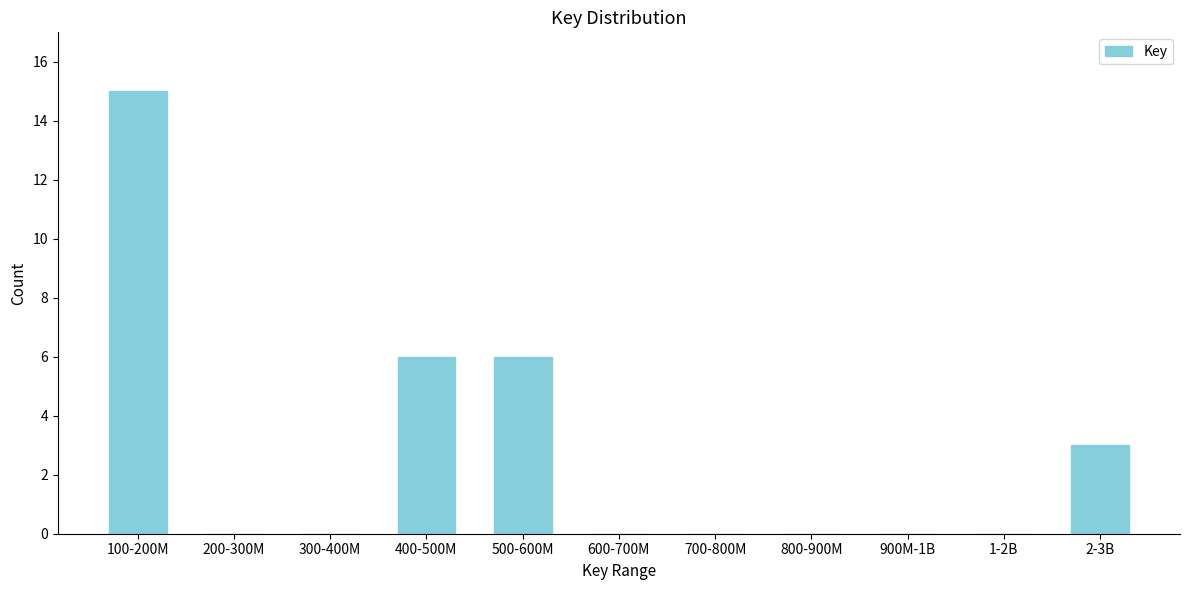

Reading right to left, transcribe all the data shown in this chart.

2-3B=3	1-2B=0	900M-1B=0	800-900M=0	700-800M=0	600-700M=0	500-600M=6	400-500M=6	300-400M=0	200-300M=0	100-200M=15